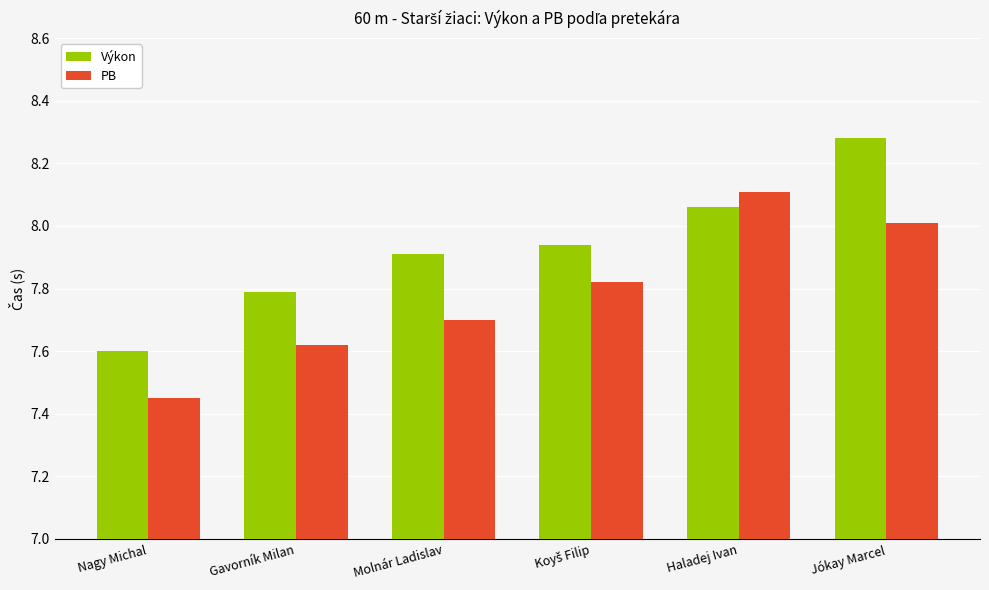

What is the sum of all Výkon values?

47.6